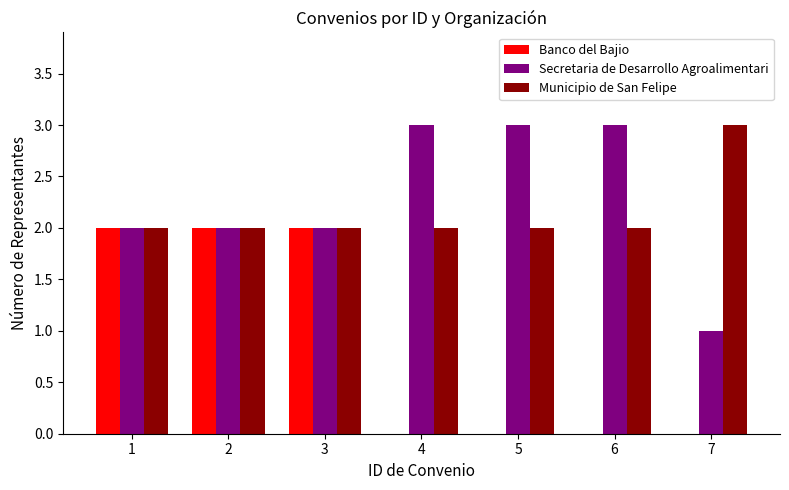

At which label does Municipio de San Felipe reach its peak?

7